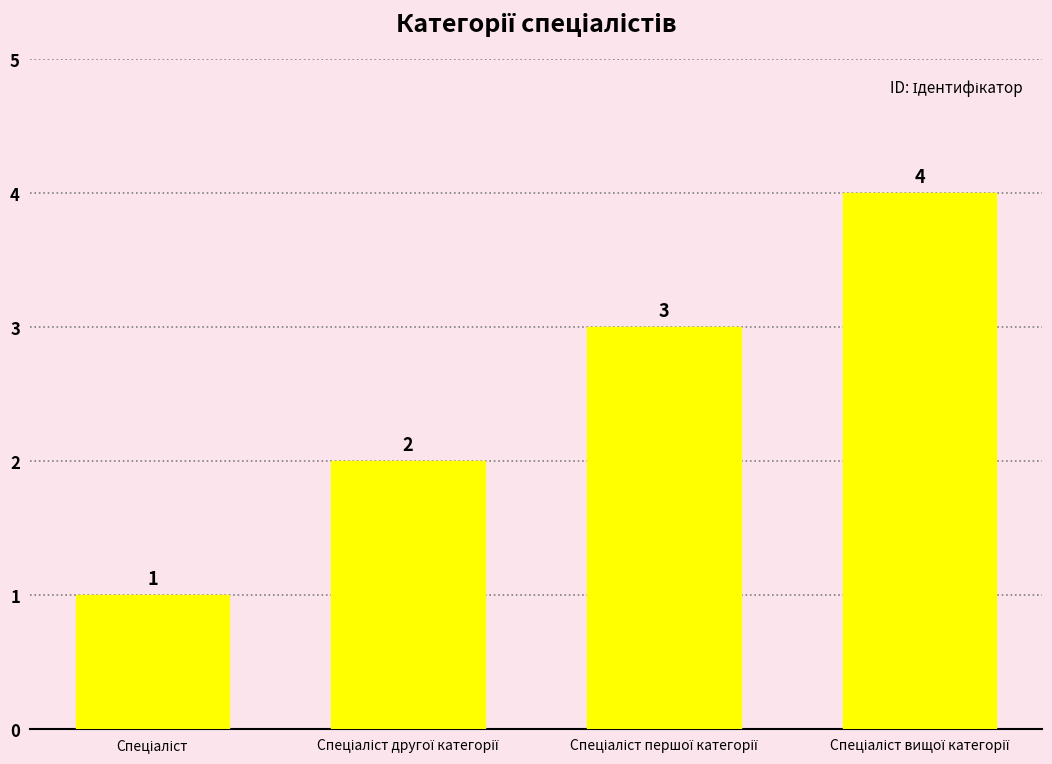

How many distinct data groups are displayed?

1